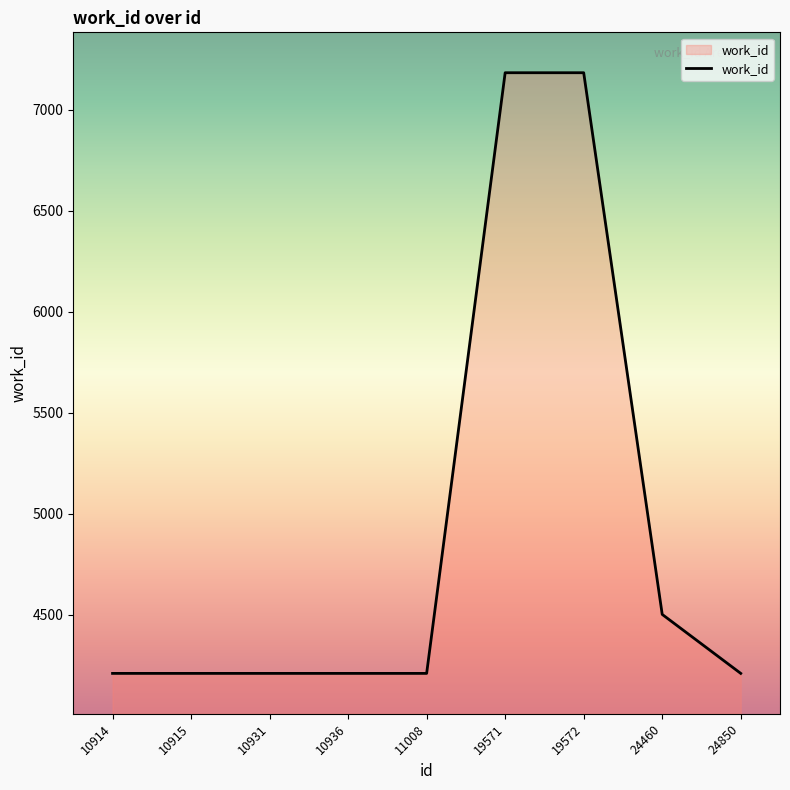

Does the chart display data point markers on the line(s)?

No